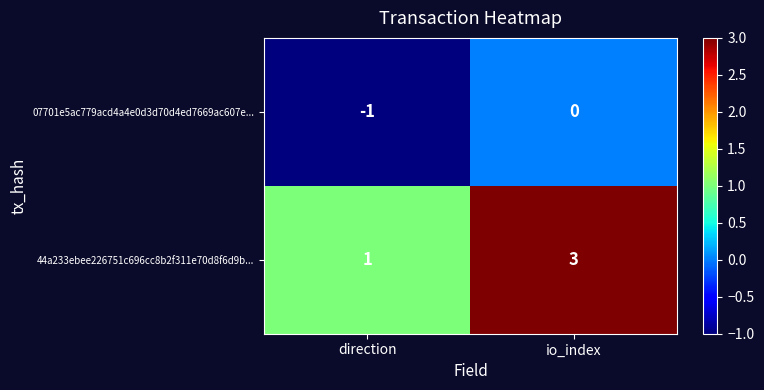

True or false: 44a233ebee226751c696cc8b2f311e70d8f6d9b... has a value of 1 at direction.

True